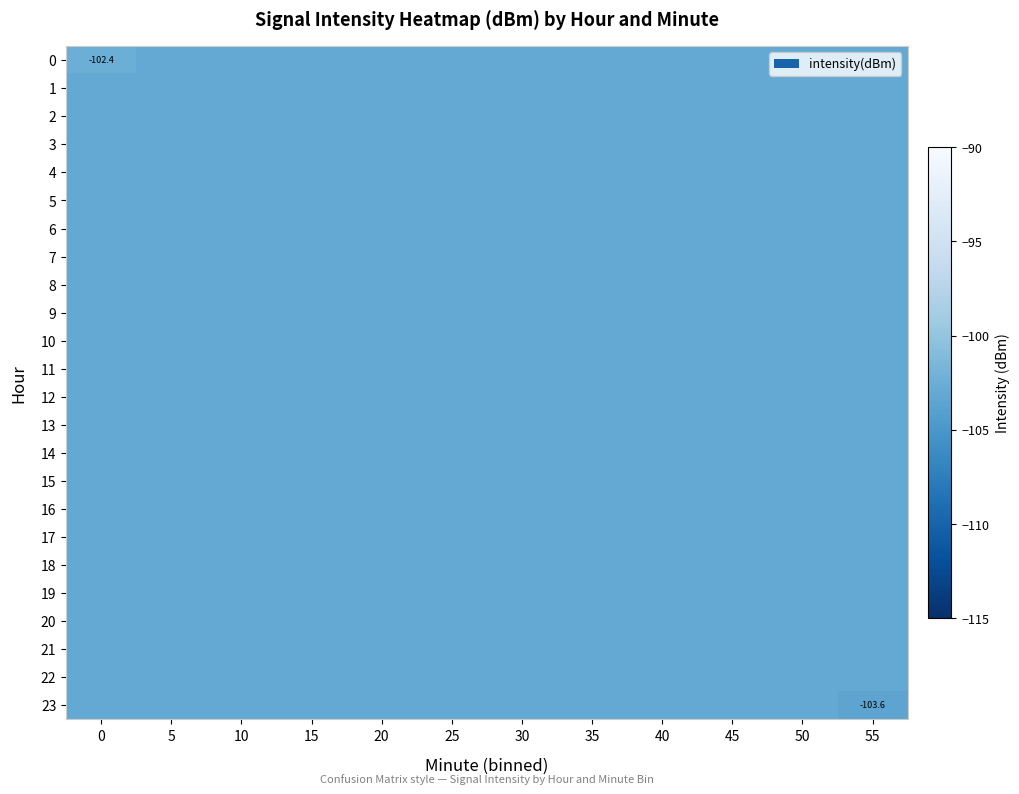

Which series changed the most between 50 and 55?

23